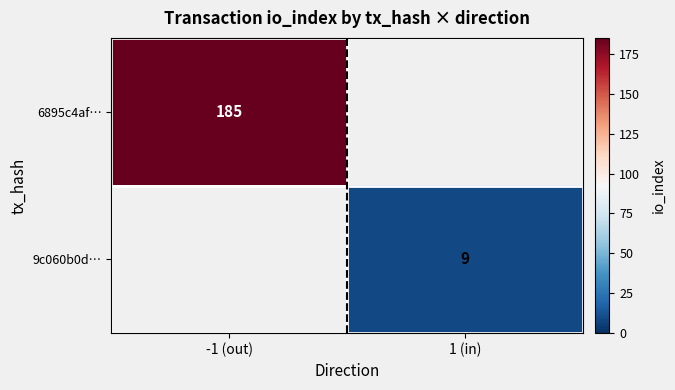

The value of 6895c4af… at -1 (out) is 110. True or false?

False